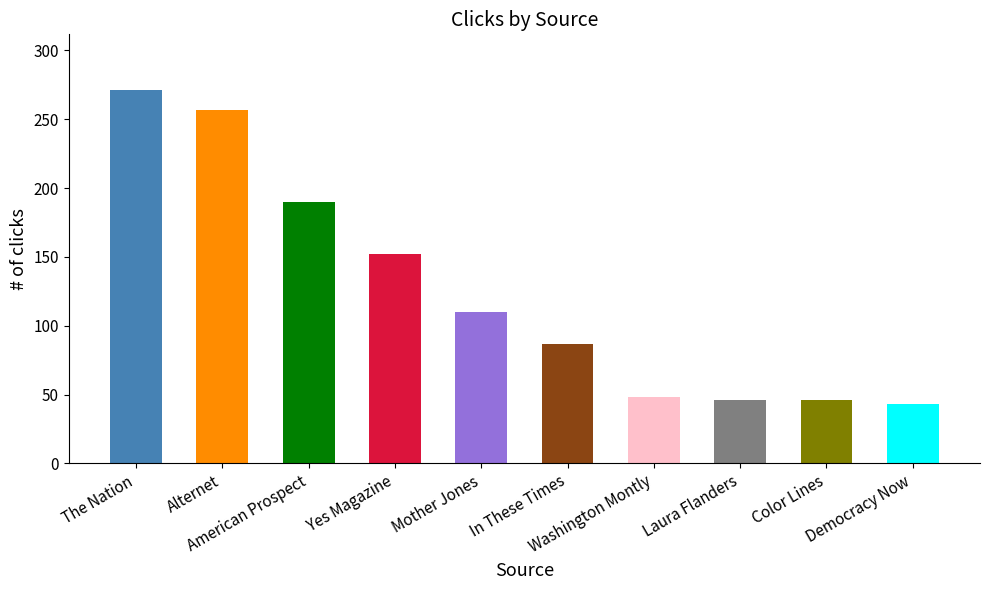

What is the value of the 4th bar from the left?

152